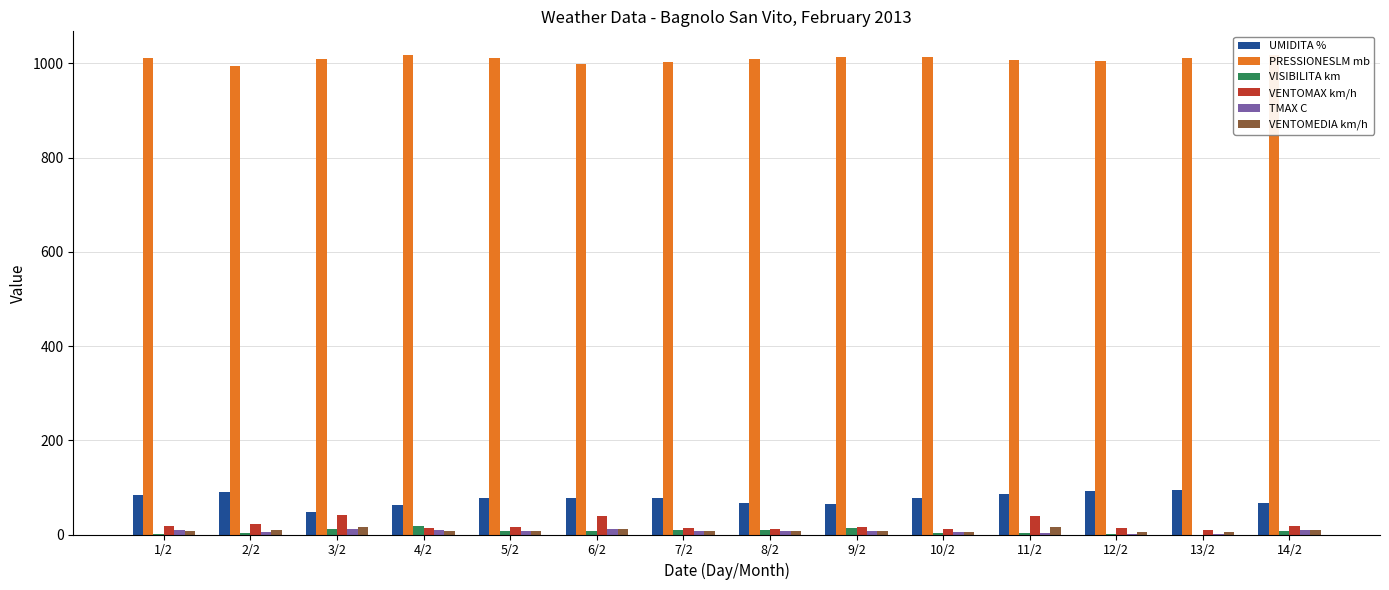

How many data points does each series have?

14